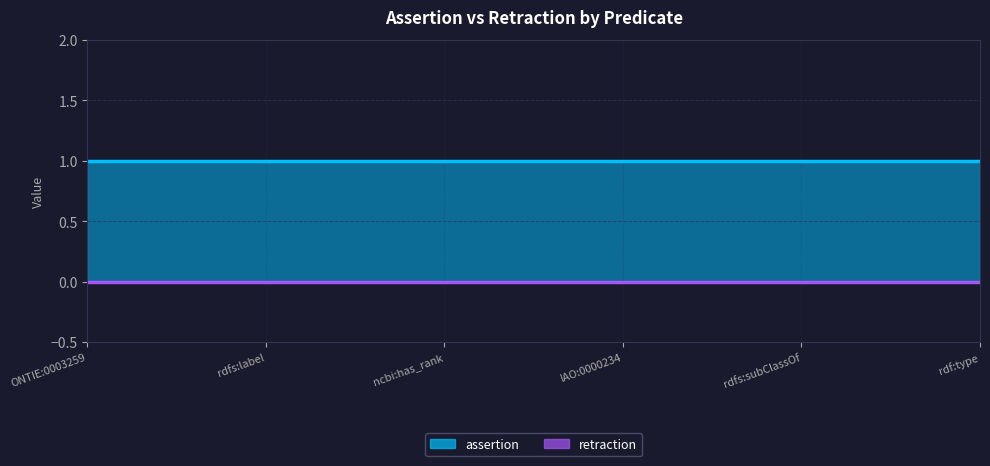

What is the value of the assertion_line point at the 1st from the left?

1